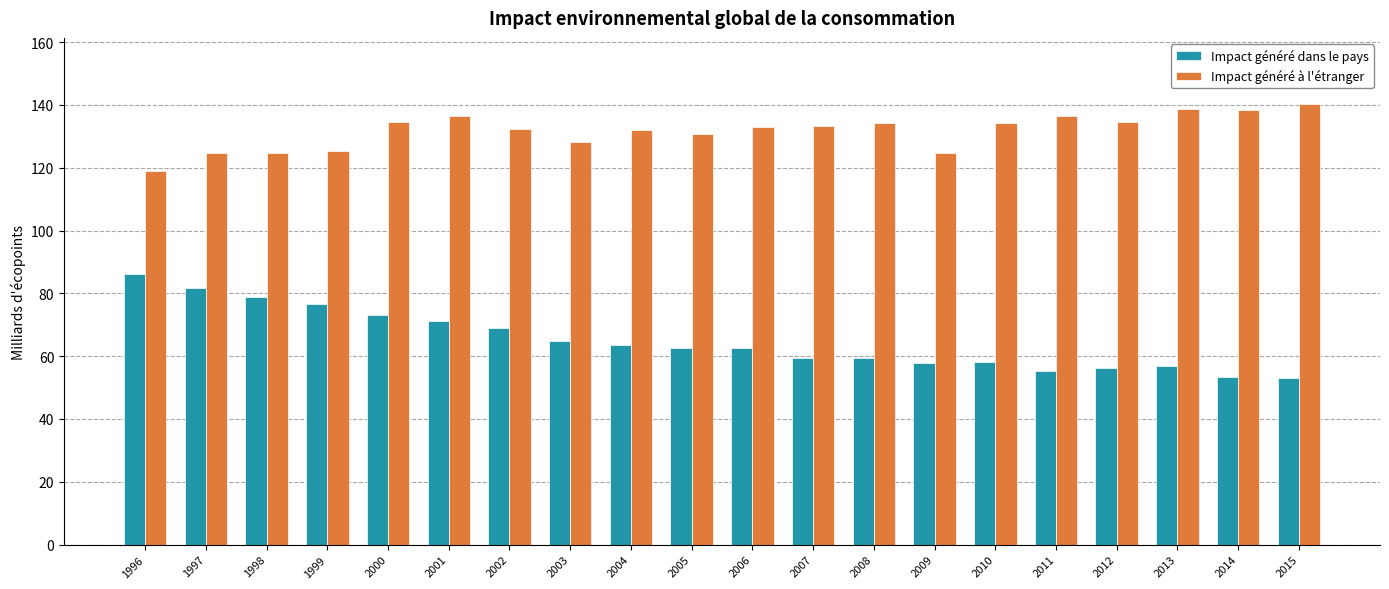

What is the spread (max minus min) of values at 1998?

45.8